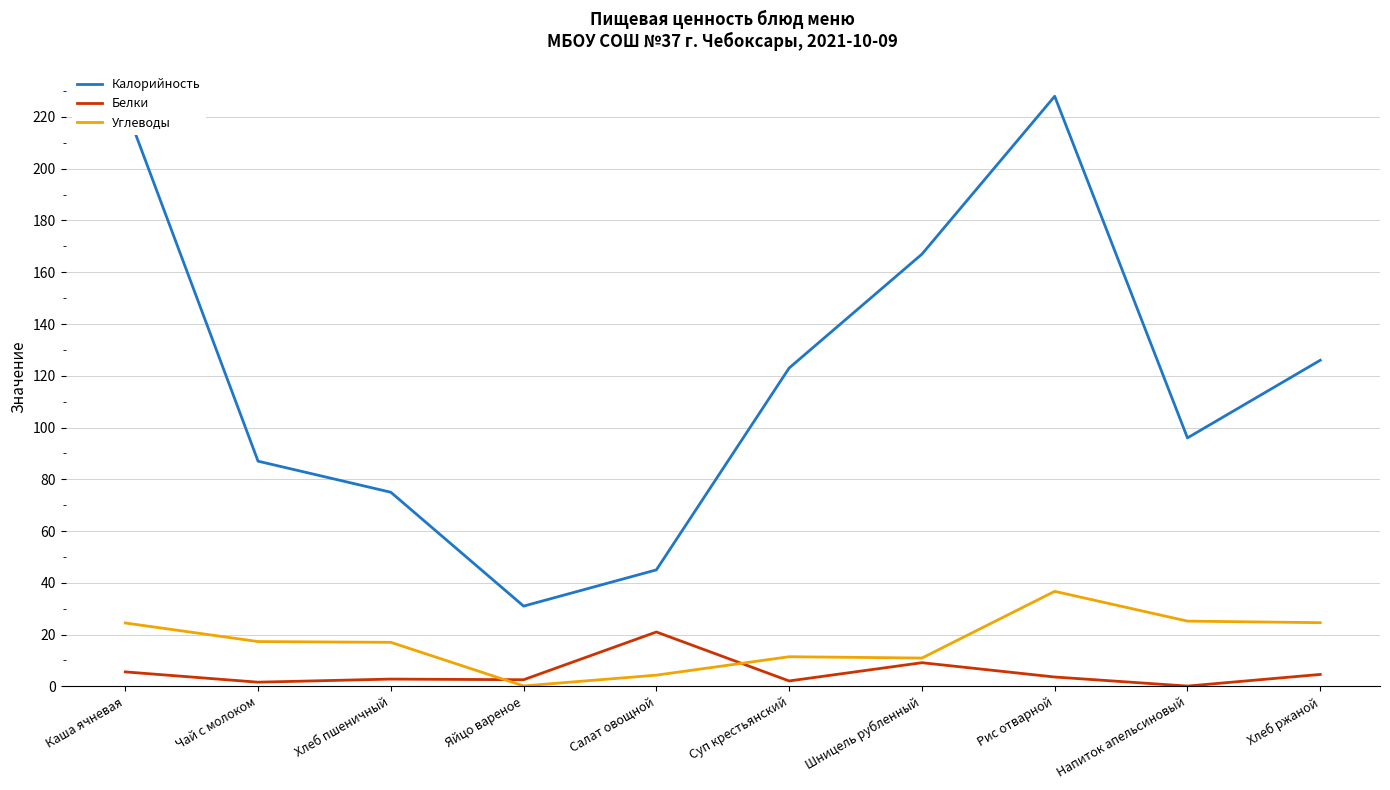

Read the Углеводы value at Шницель рубленный.

10.9